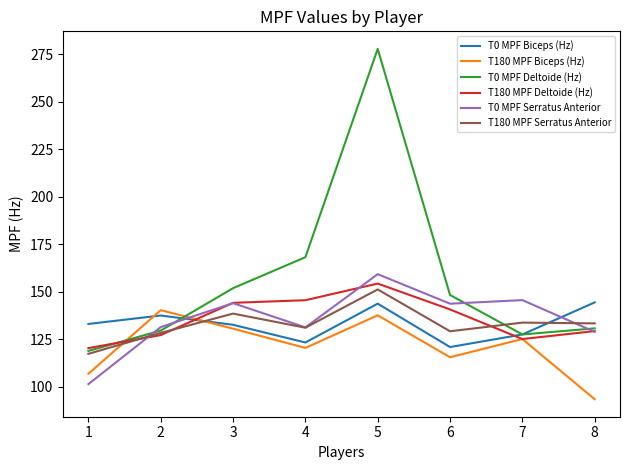

Between 5 and 7, which series saw the biggest shift?

T0 MPF Deltoide (Hz)